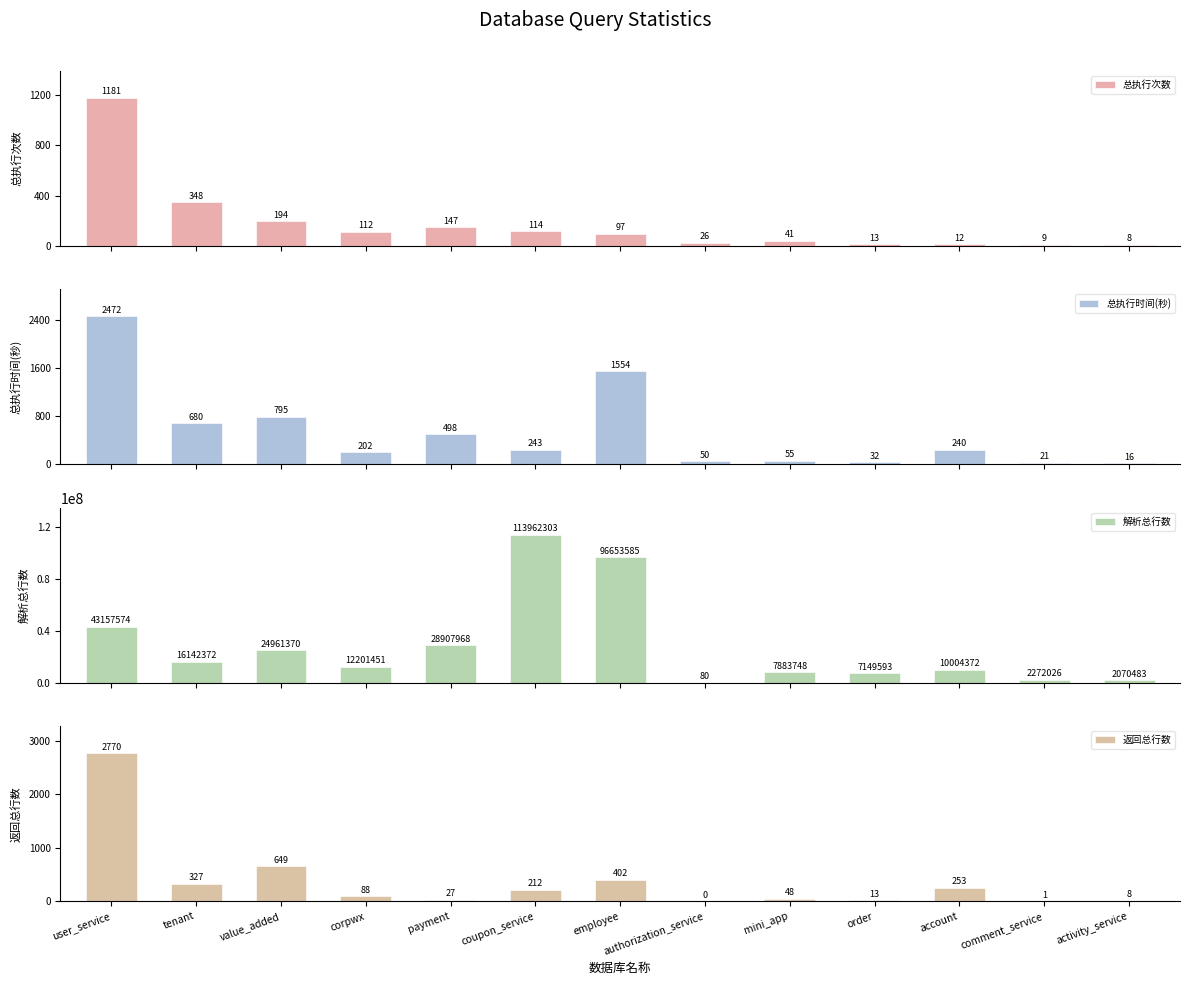

Which series changed the most between user_service and activity_service?

解析总行数